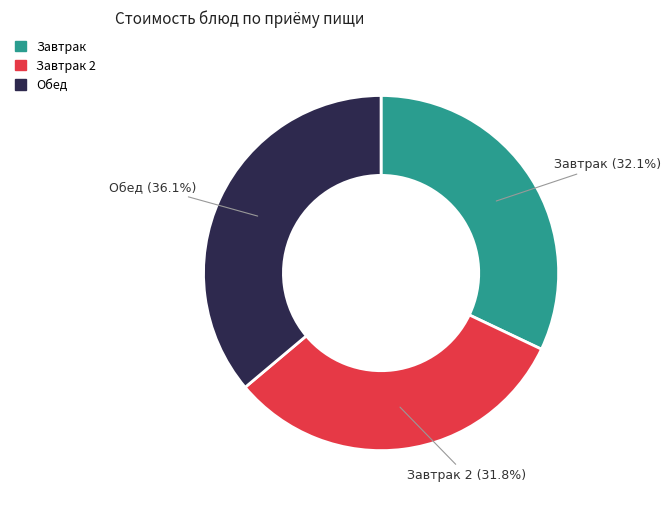

To the nearest percent, what is the average slice percentage?

33%